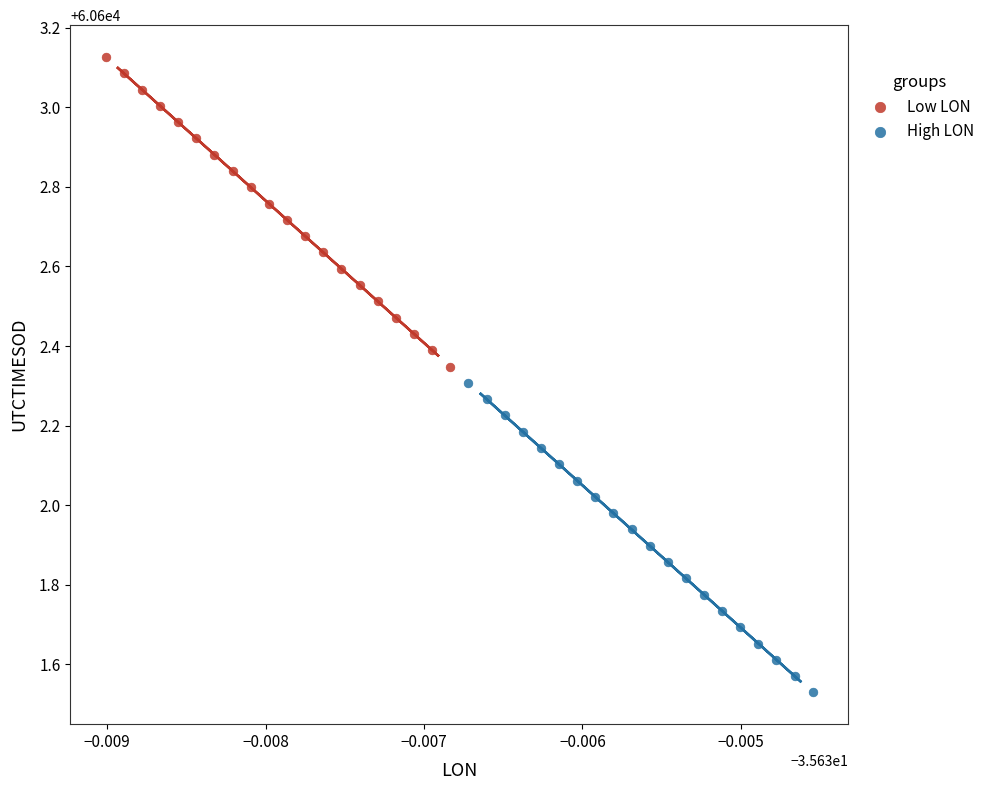

Which series contains the highest Y value?

Low LON